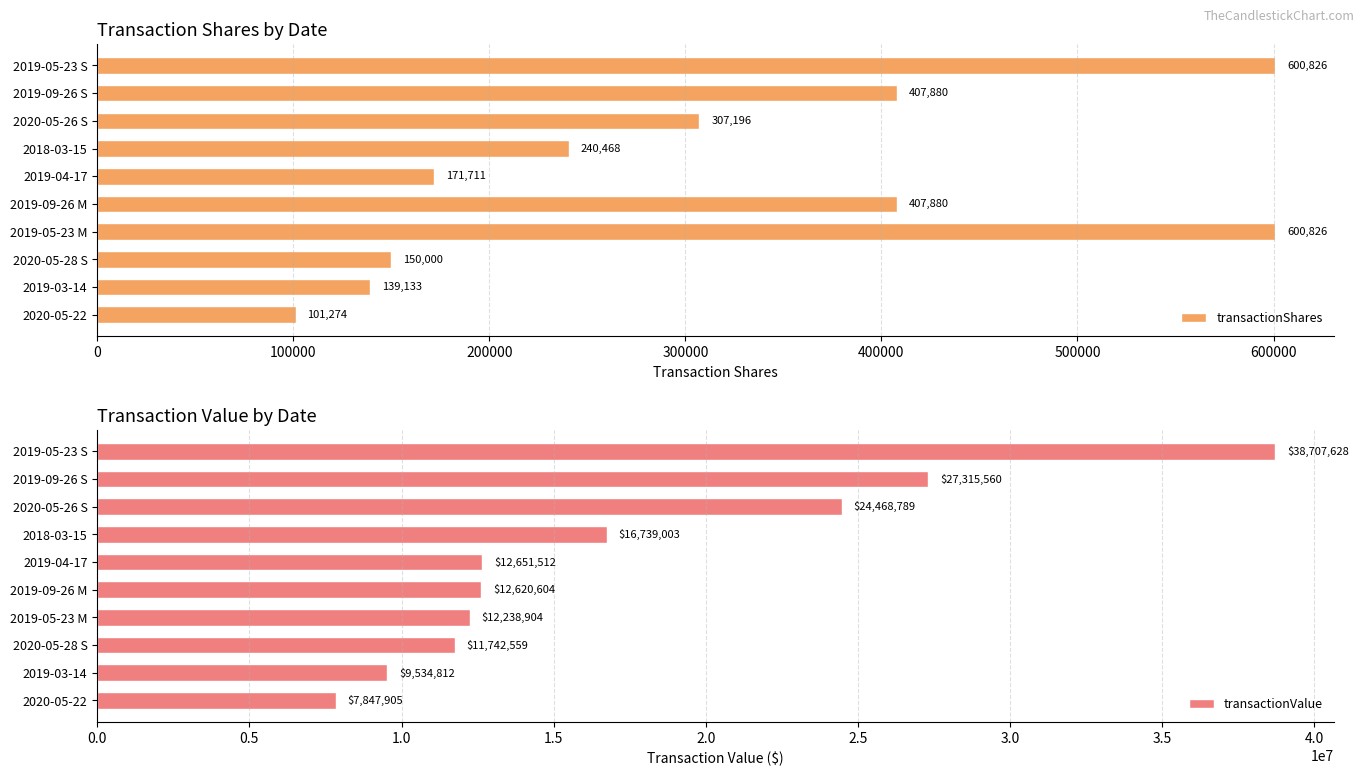

Where is transactionShares nearest to the value 351050?

2020-05-26 S